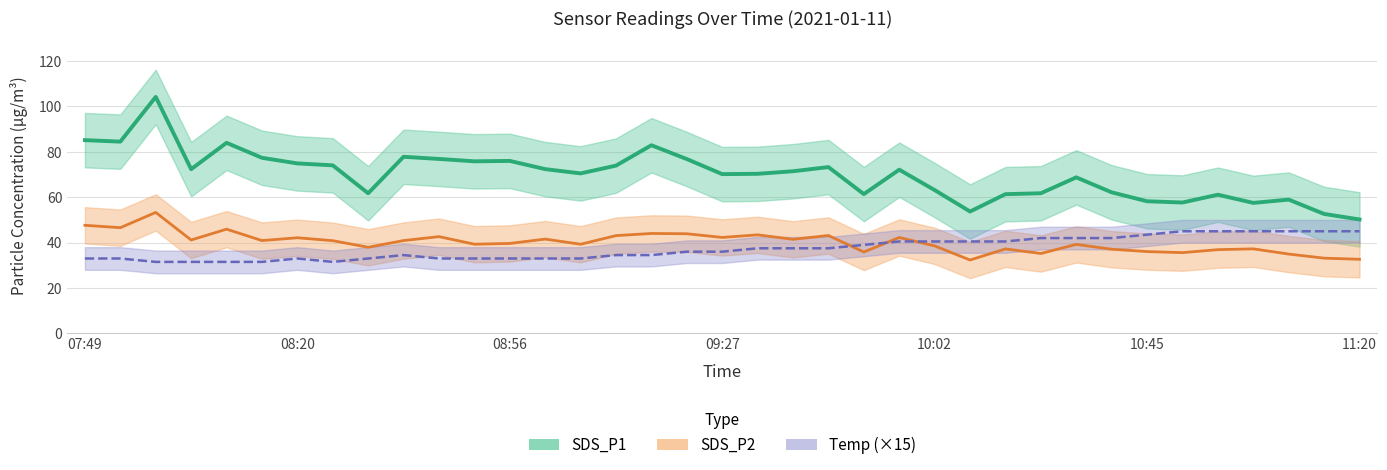

How many categories are shown in the chart?

37